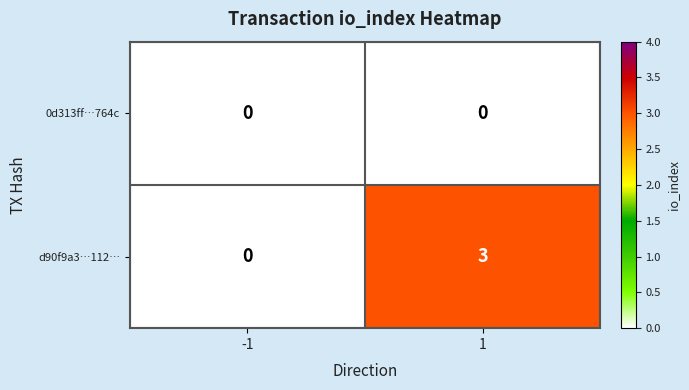

Which series has the largest total across all categories?

d90f9a3…112…